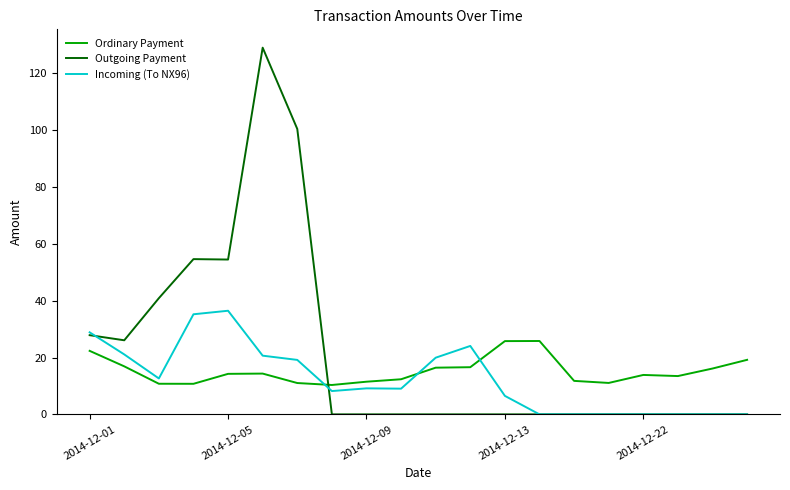

What is the greatest value displayed?

129.0